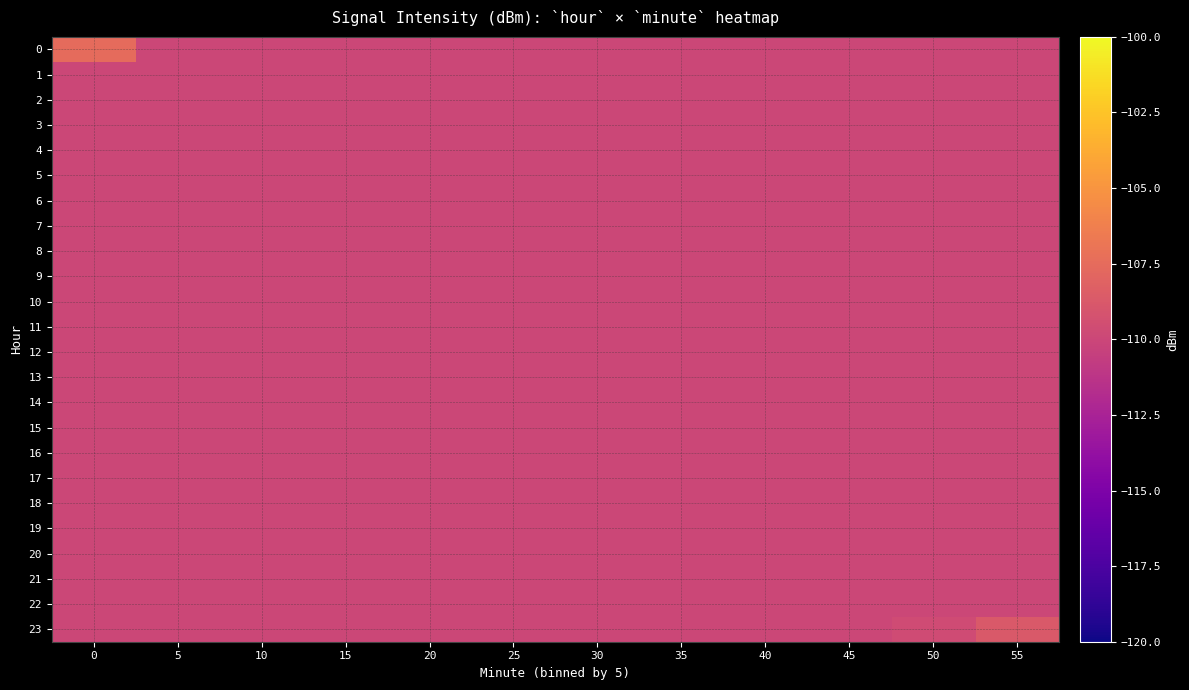

What is the minimum value shown in the chart?

-110.0